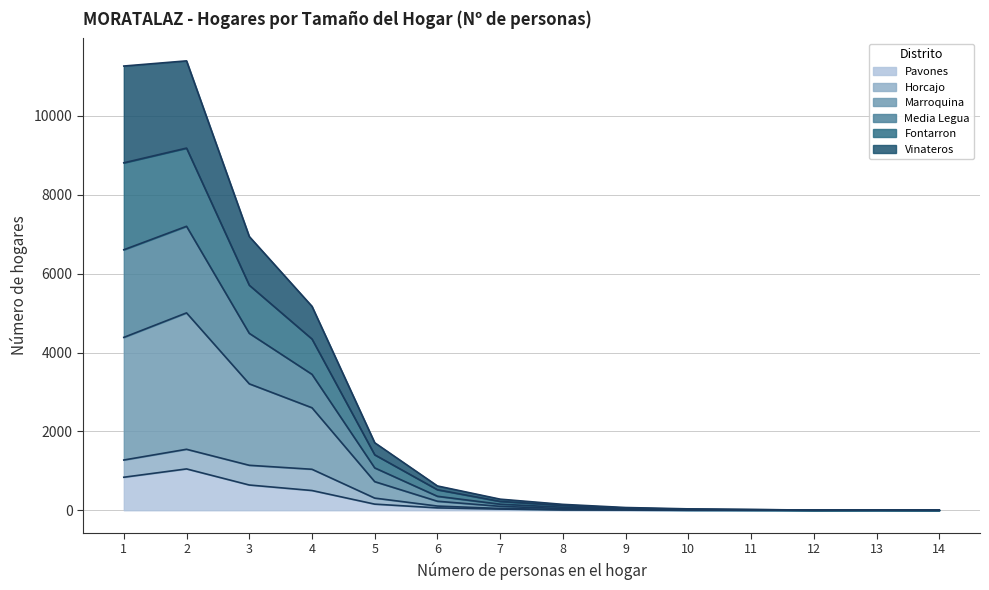

True or false: Pavones and Media Legua cross at least once.

False